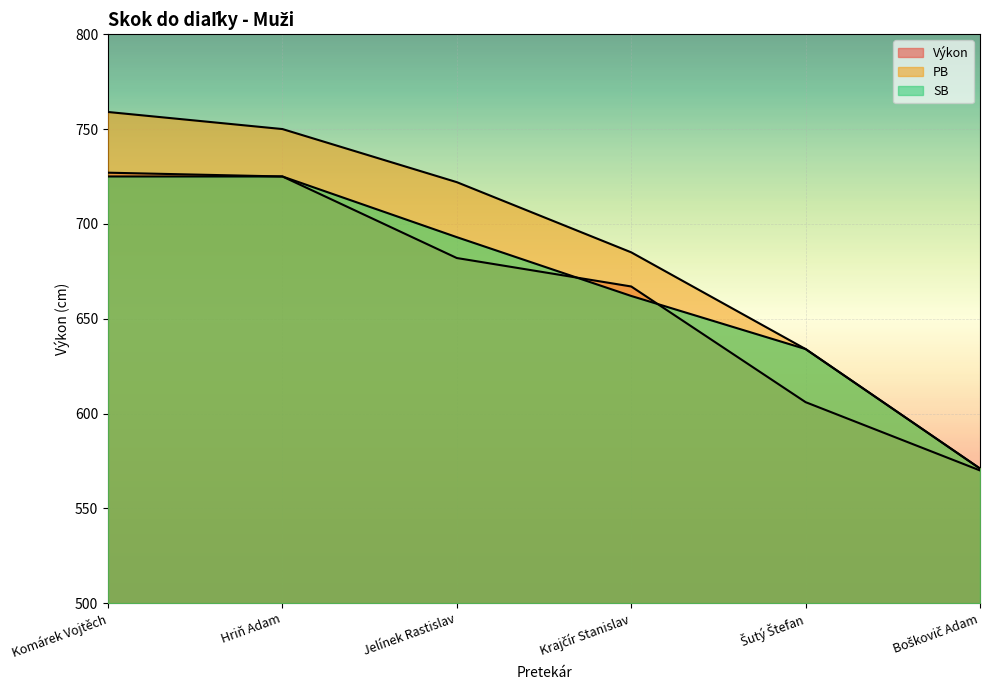

Rank the series at Hriň Adam from highest to lowest value.

PB, Výkon, SB